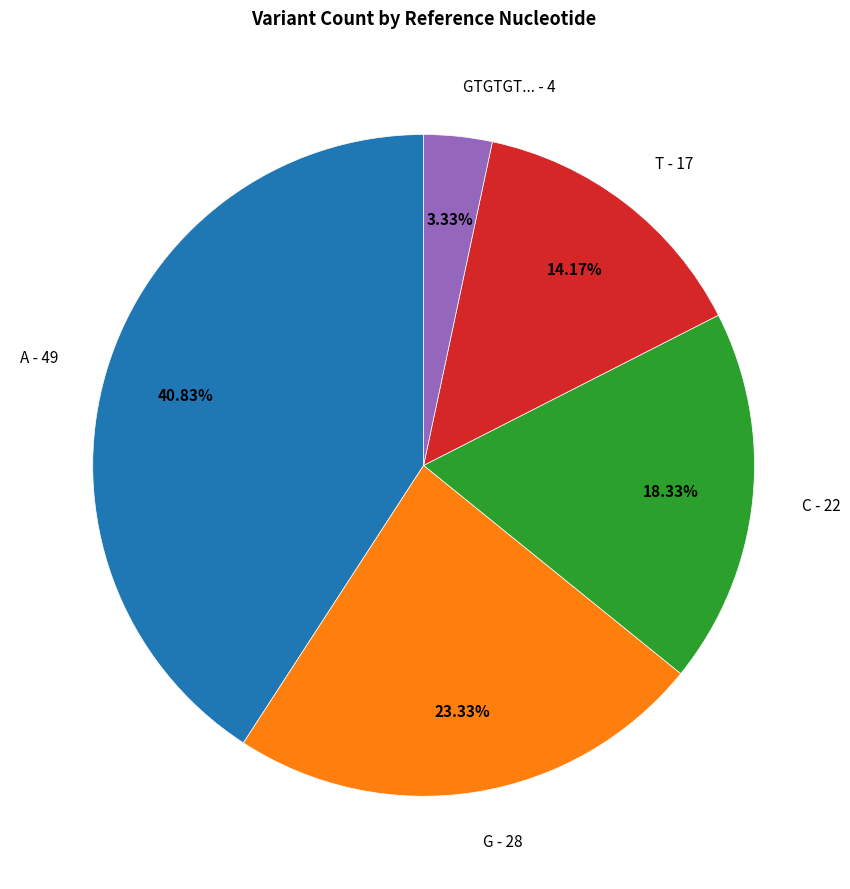

Is there any slice that represents more than half of the pie?

No